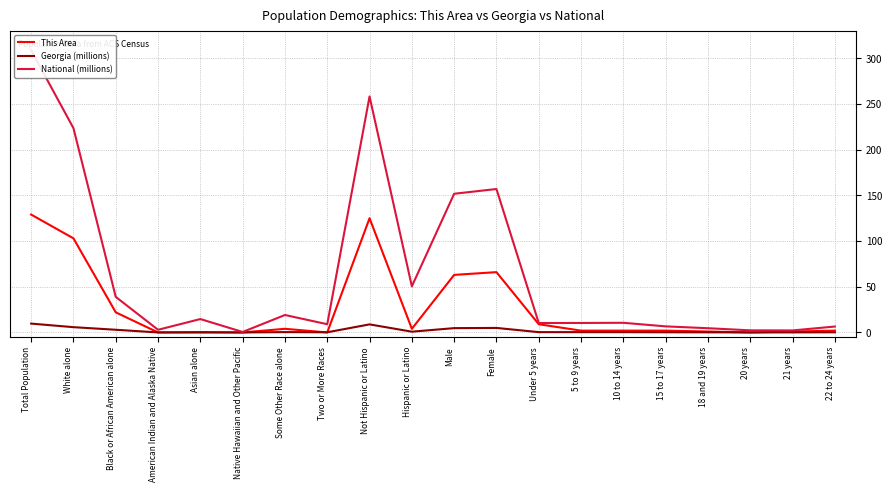

Which has a higher value, Hispanic or Latino or Two or More Races?

Hispanic or Latino